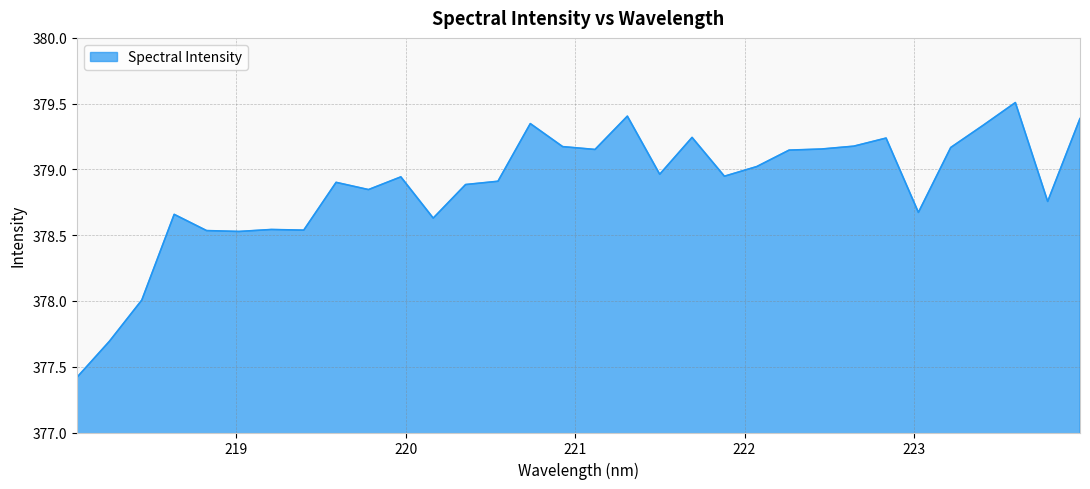

What is the greatest value displayed?

379.5